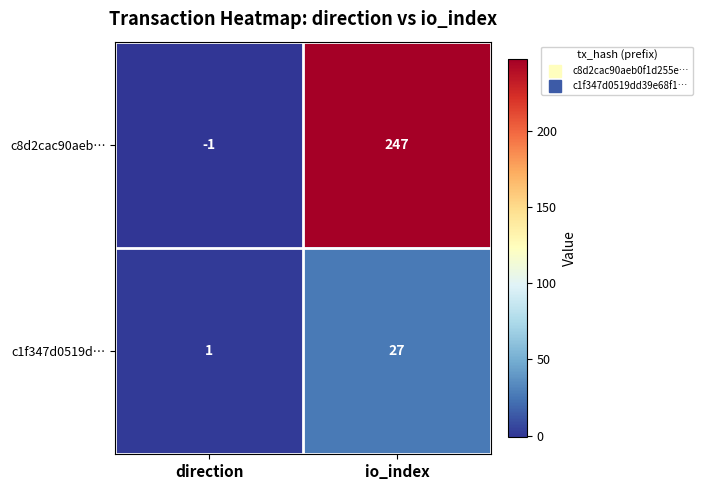

What is the minimum value shown in the chart?

-1